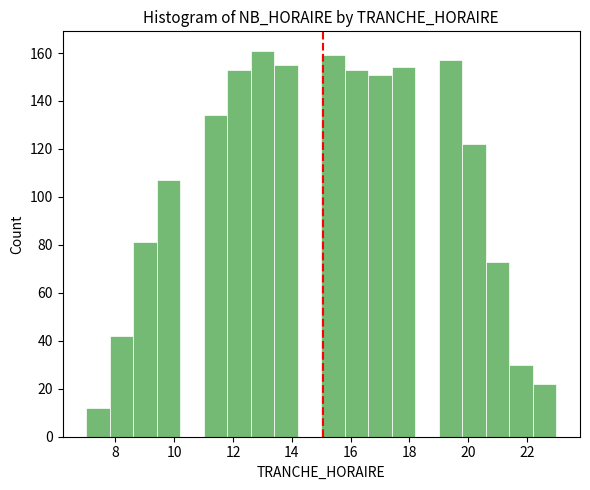

Over which range of the x-axis is the bar tallest?

12.6 to 13.4